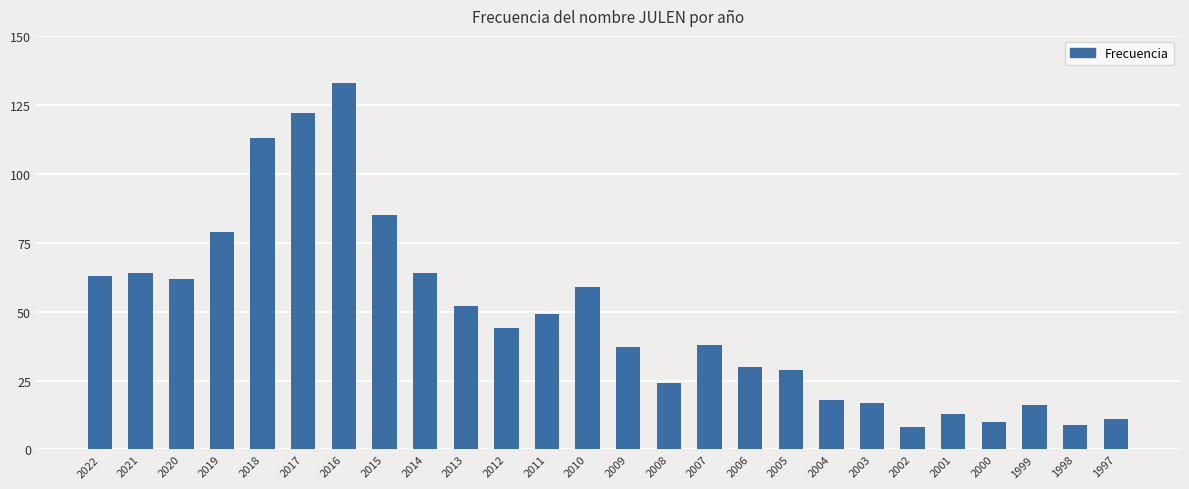

What is the value of the 22nd bar from the left?

13